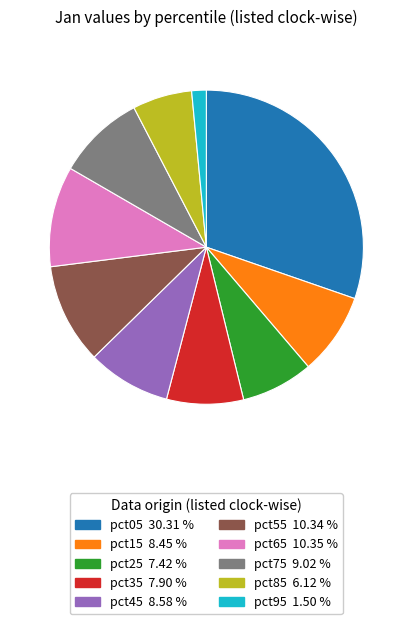

Does pct95 represent more than half of the total?

No